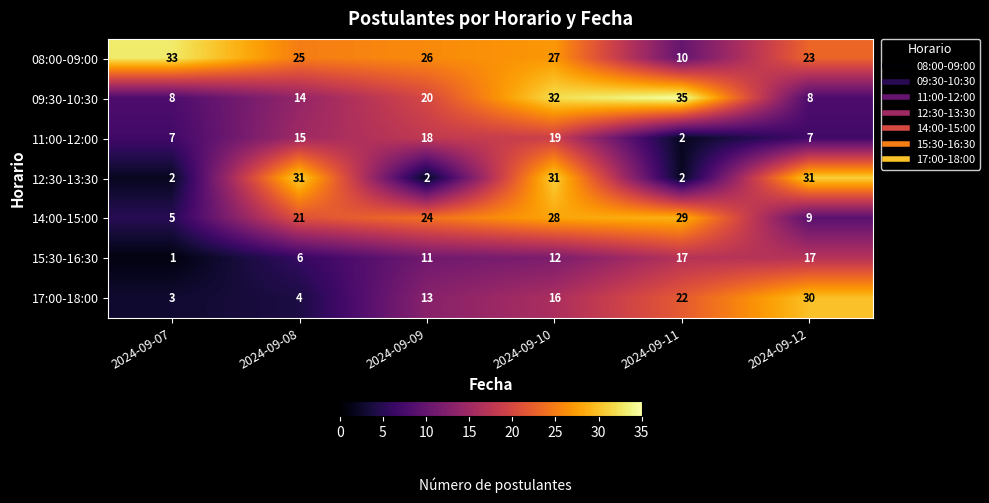

Count the 09:30-10:30 values in the range 8 to 32.

5